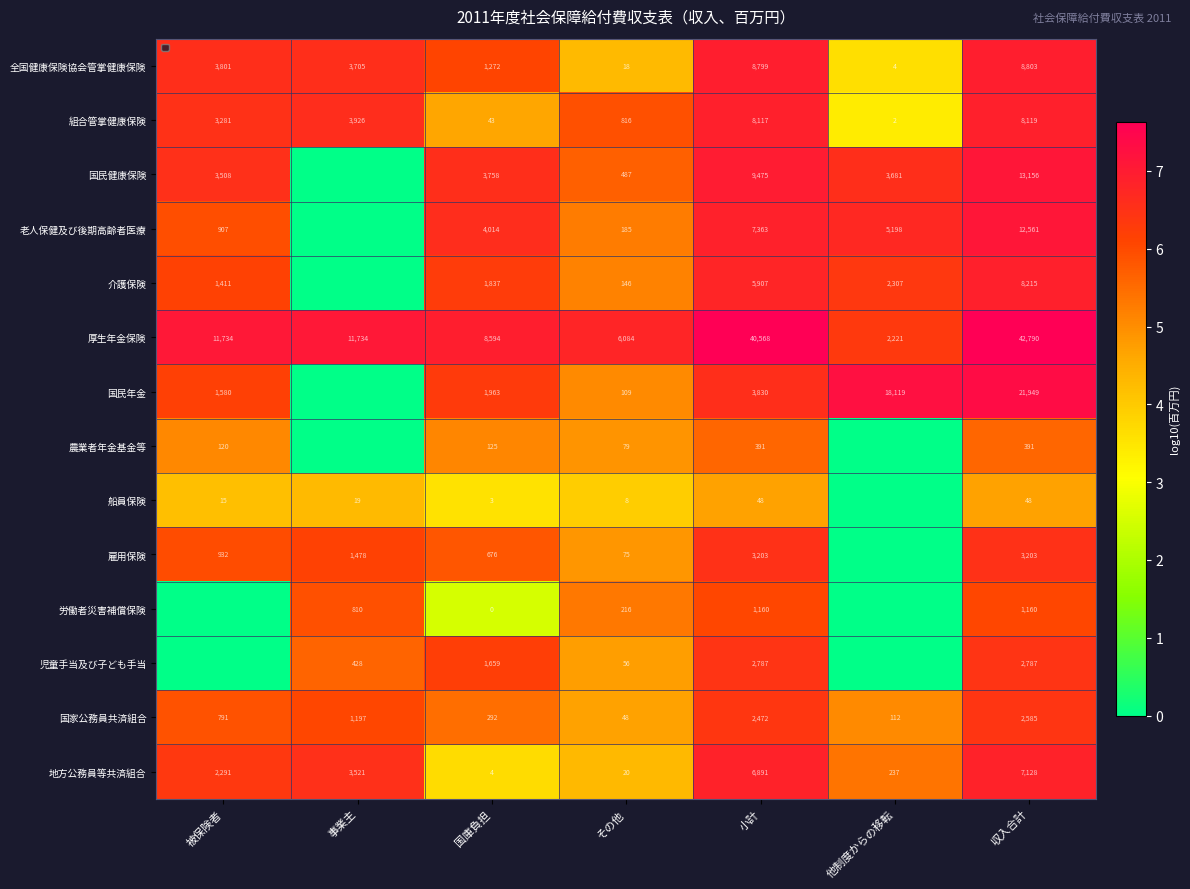

Where is 組合管掌健康保険 nearest to the value 4060?

事業主